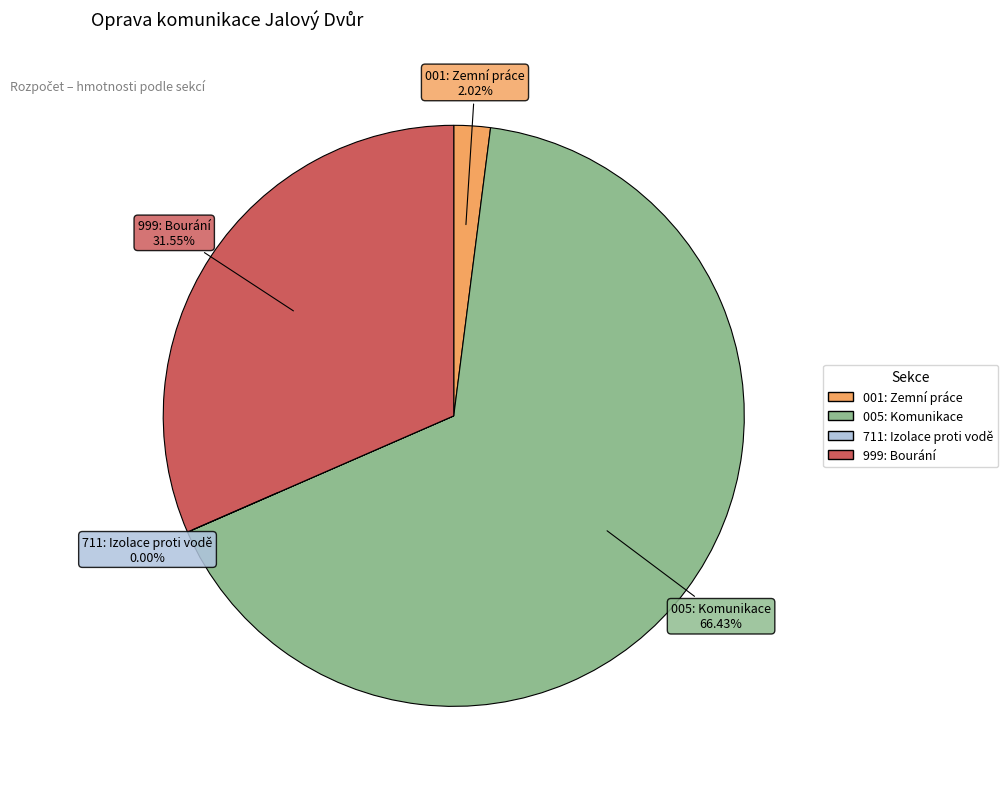

What is the largest slice in the pie chart?

005: Komunikace